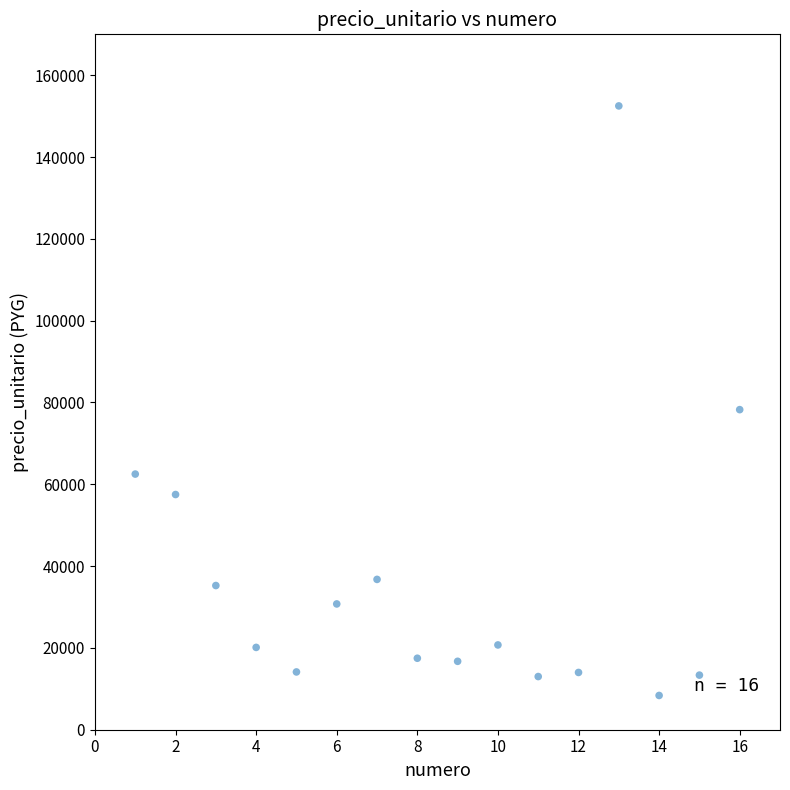

What is the range of Y values (max minus min)?

144125